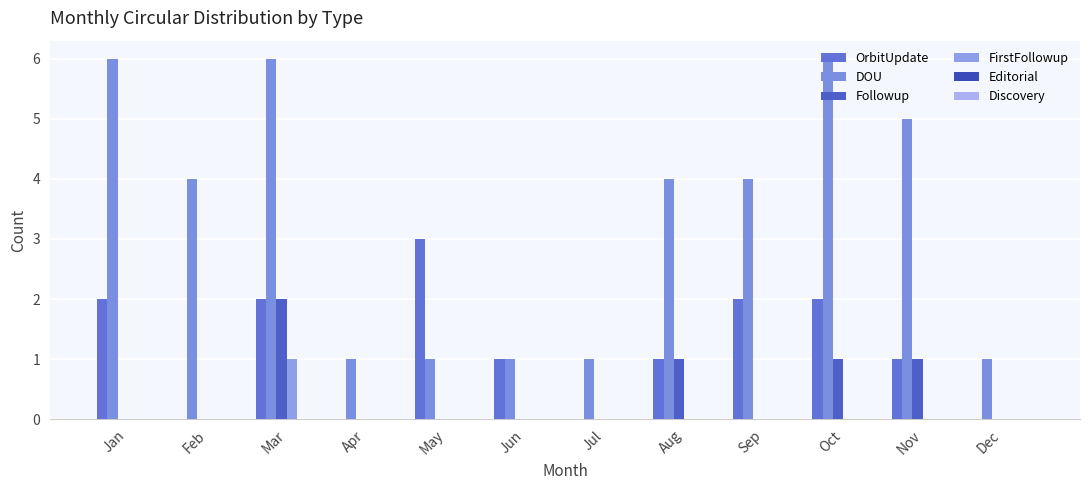

Reading left to right, list all the values displayed in this chart.

OrbitUpdate: Jan=2	Feb=0	Mar=2	Apr=0	May=3	Jun=1	Jul=0	Aug=1	Sep=2	Oct=2	Nov=1	Dec=0
DOU: Jan=6	Feb=4	Mar=6	Apr=1	May=1	Jun=1	Jul=1	Aug=4	Sep=4	Oct=6	Nov=5	Dec=1
Followup: Jan=0	Feb=0	Mar=2	Apr=0	May=0	Jun=0	Jul=0	Aug=1	Sep=0	Oct=1	Nov=1	Dec=0
FirstFollowup: Jan=0	Feb=0	Mar=1	Apr=0	May=0	Jun=0	Jul=0	Aug=0	Sep=0	Oct=0	Nov=0	Dec=0
Editorial: Jan=0	Feb=0	Mar=0	Apr=0	May=0	Jun=0	Jul=0	Aug=0	Sep=0	Oct=0	Nov=0	Dec=0
Discovery: Jan=0	Feb=0	Mar=0	Apr=0	May=0	Jun=0	Jul=0	Aug=0	Sep=0	Oct=0	Nov=0	Dec=0